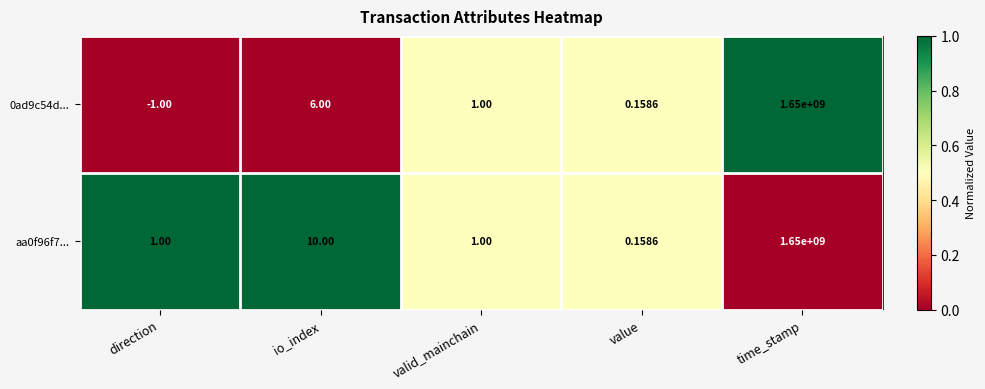

Where does the 0ad9c54d... series first go above 1?

io_index